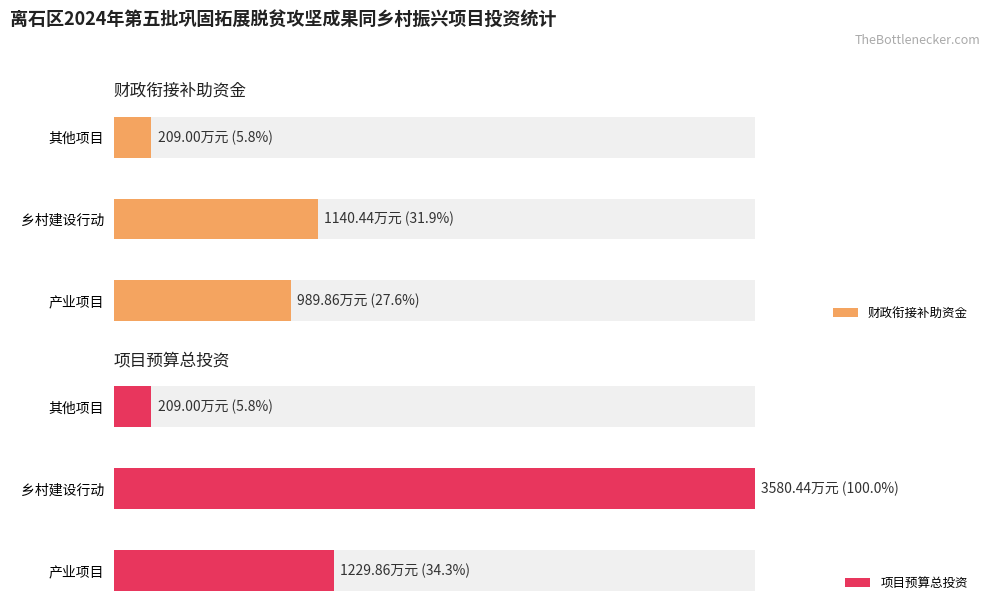

Count the number of data series in this chart.

2